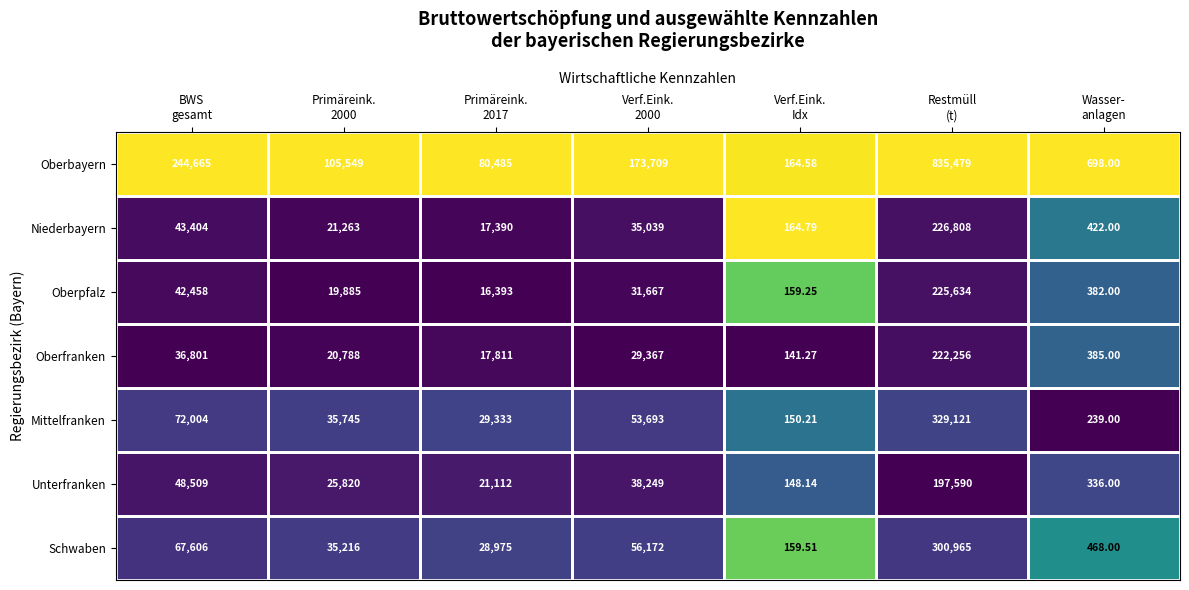

Which series has the widest spread of values?

Oberbayern